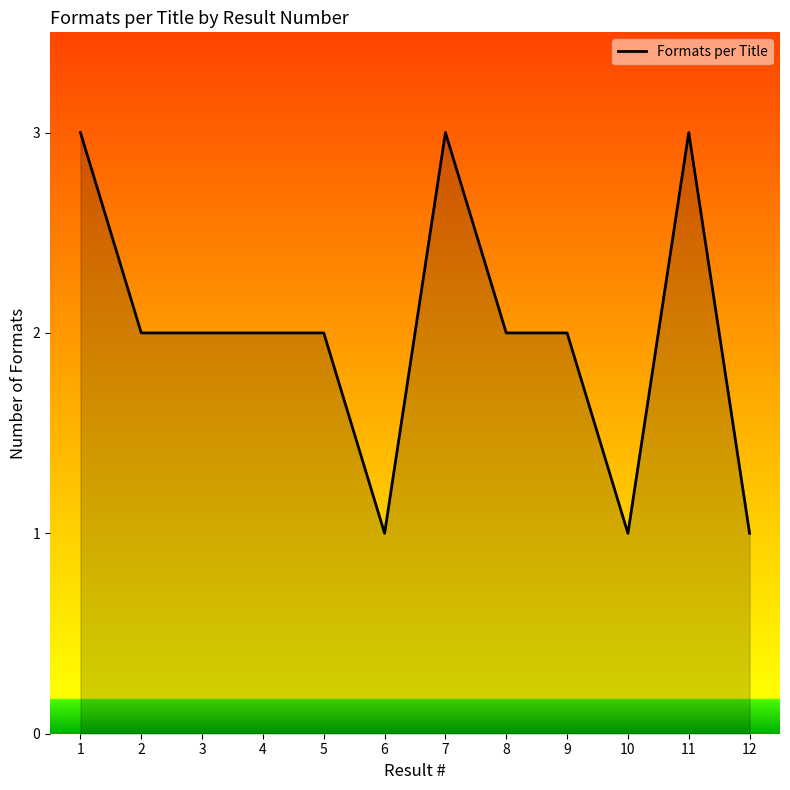

What is the sum of the values at 12 and 5?

3